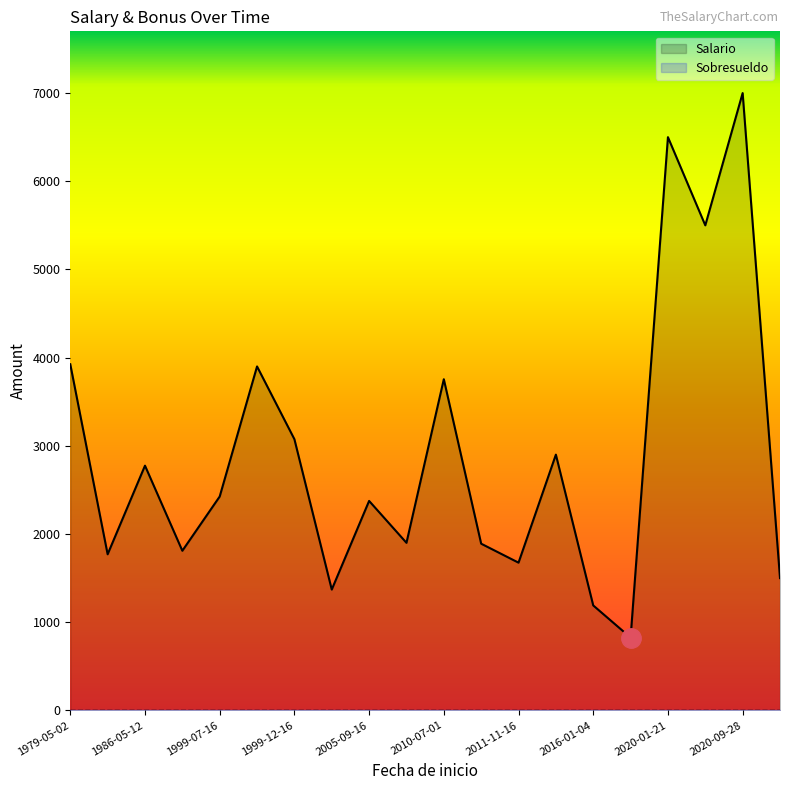

True or false: Salario and Sobresueldo cross at least once.

False